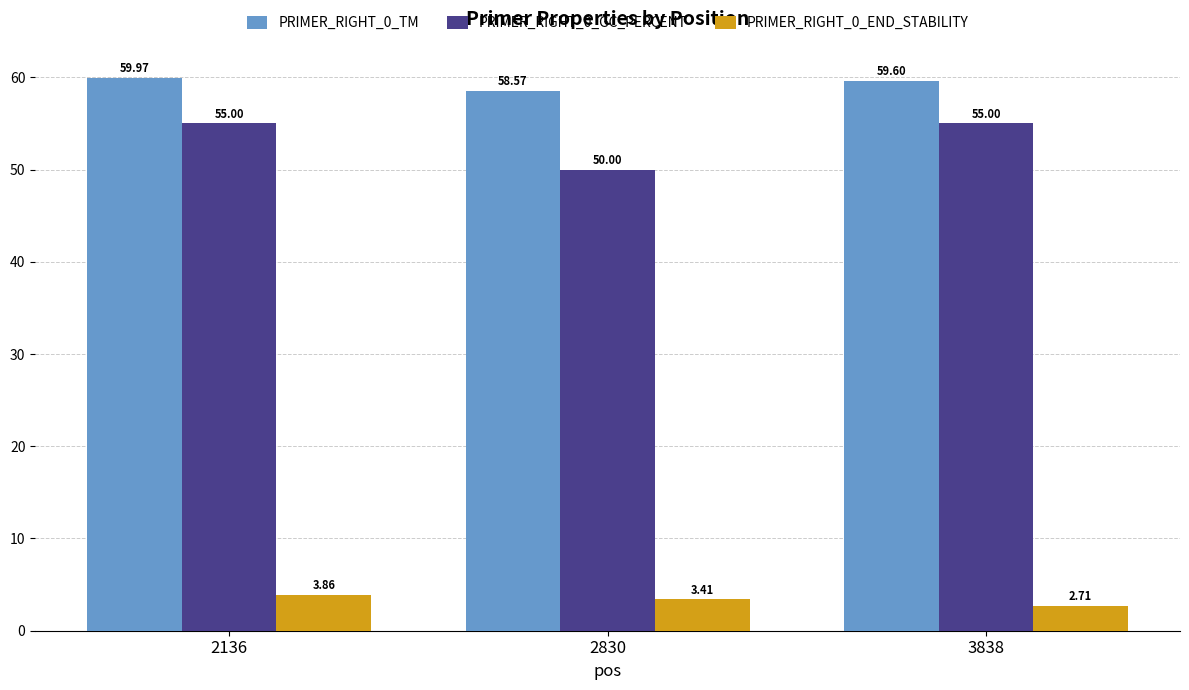

What is the difference between the maximum and minimum values in the PRIMER_RIGHT_0_GC_PERCENT series?

5.0